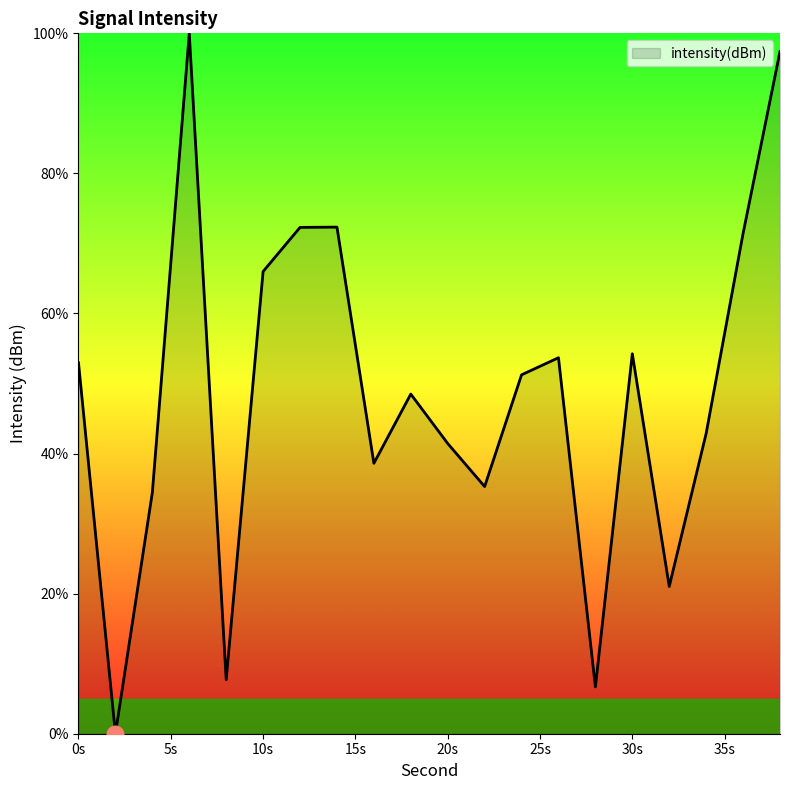

What is the difference between the second highest and minimum values?

97.4